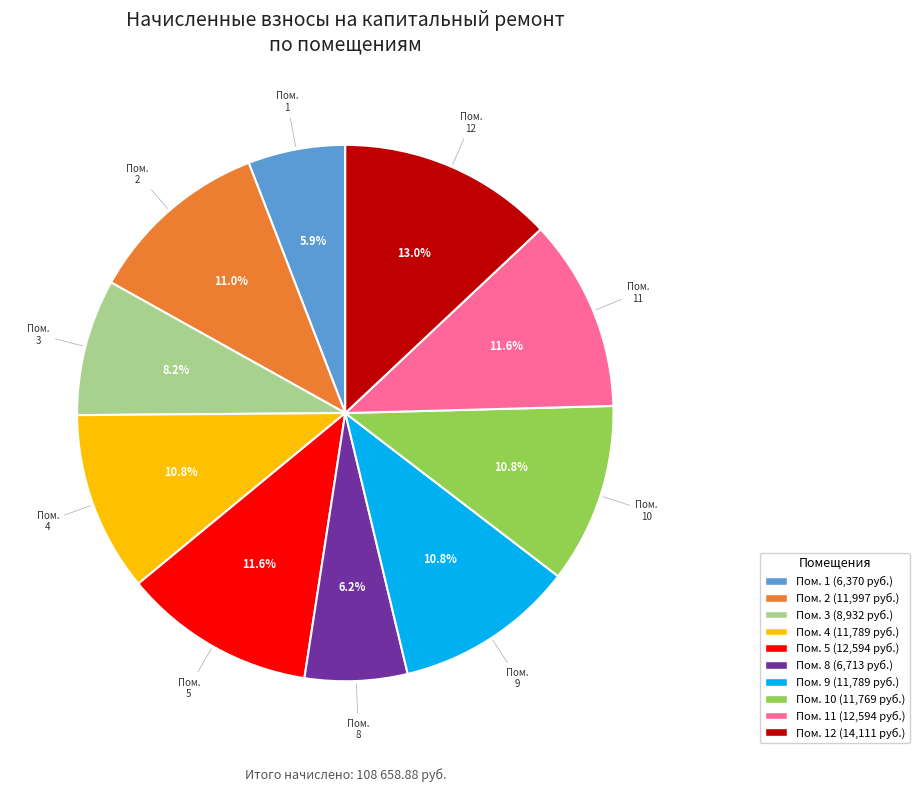

How many slices are in this pie chart?

10